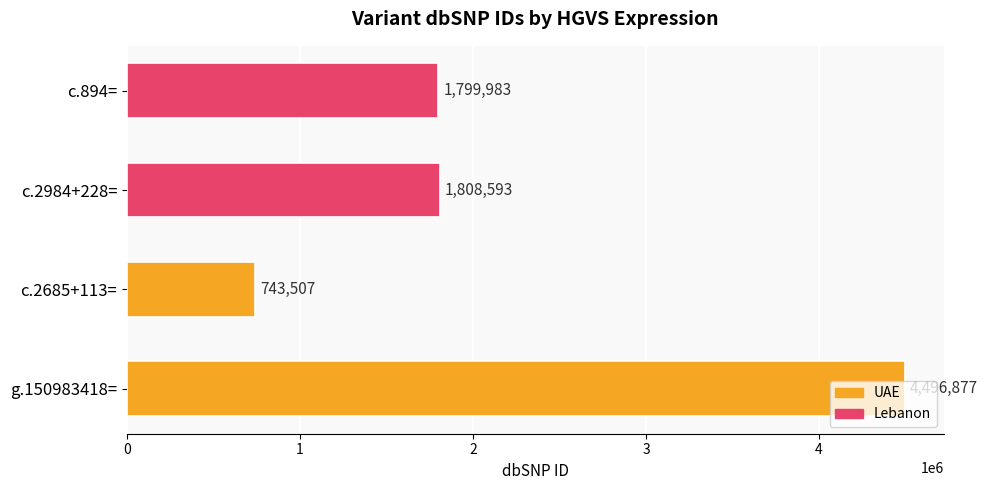

What is the change in value from c.2984+228= to c.894=?

-8610